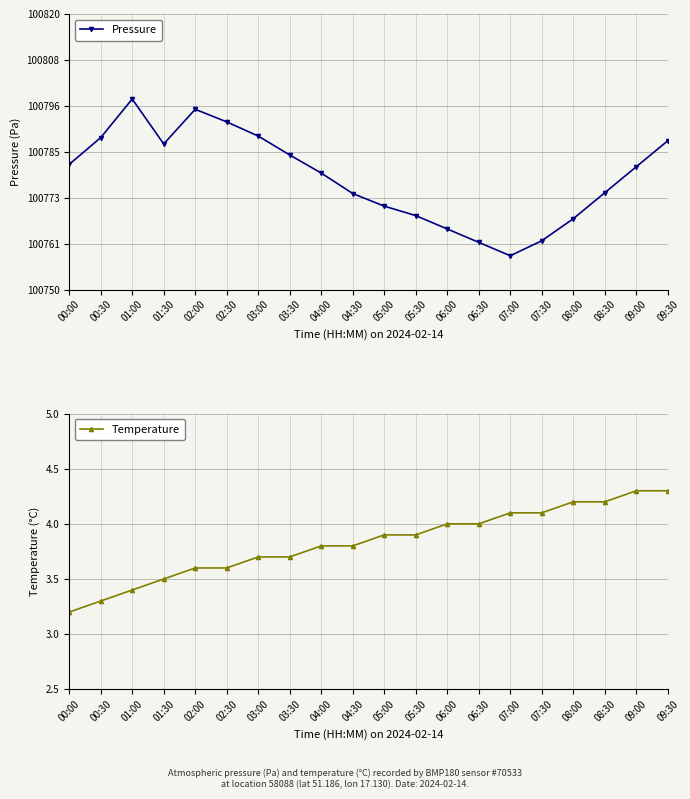

What position from the right is 03:00?

14